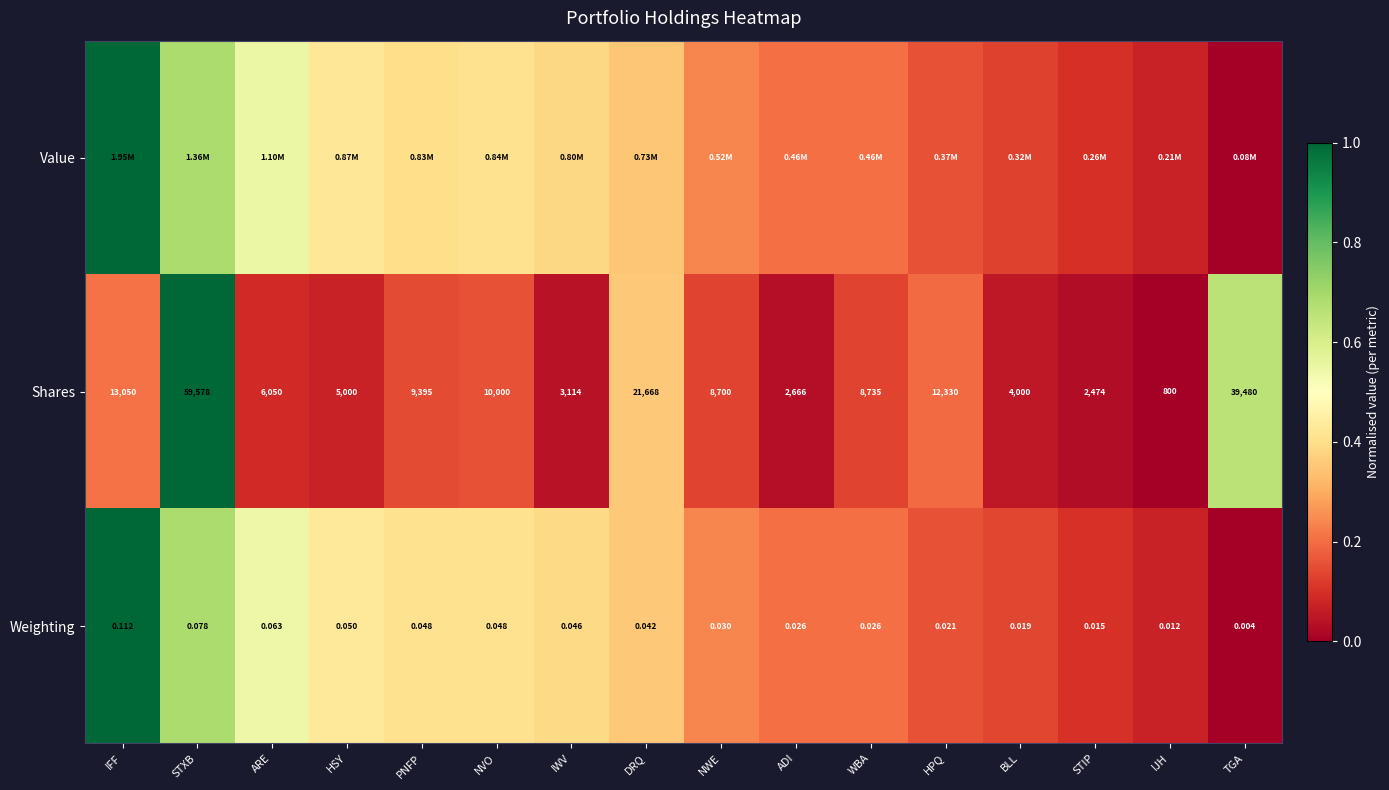

Where is Shares nearest to the value 30189?

DRQ